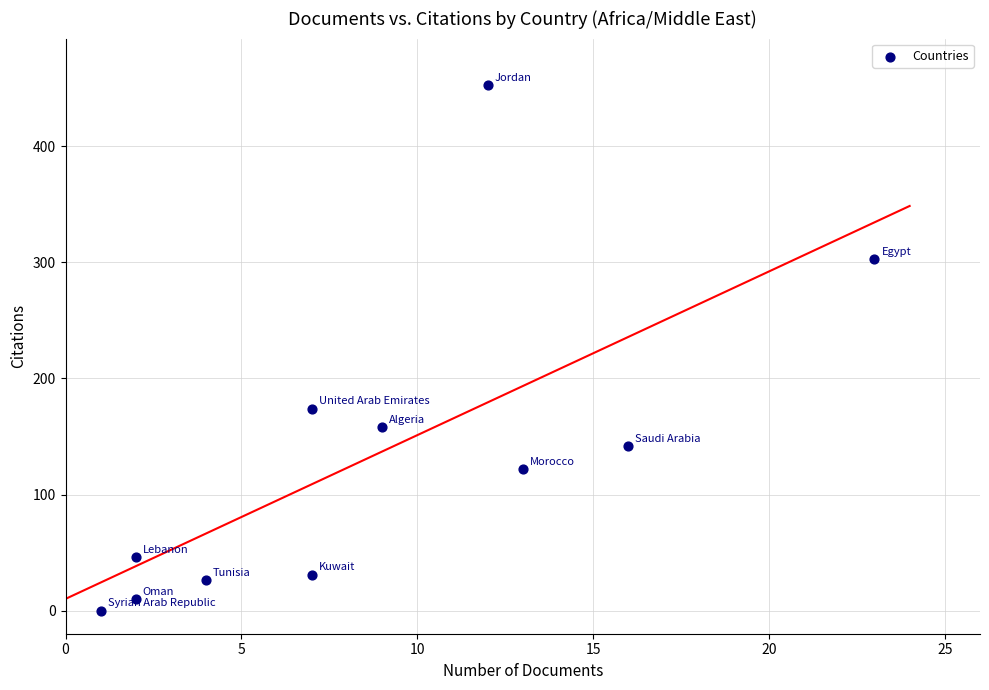

What is the average Y value?

133